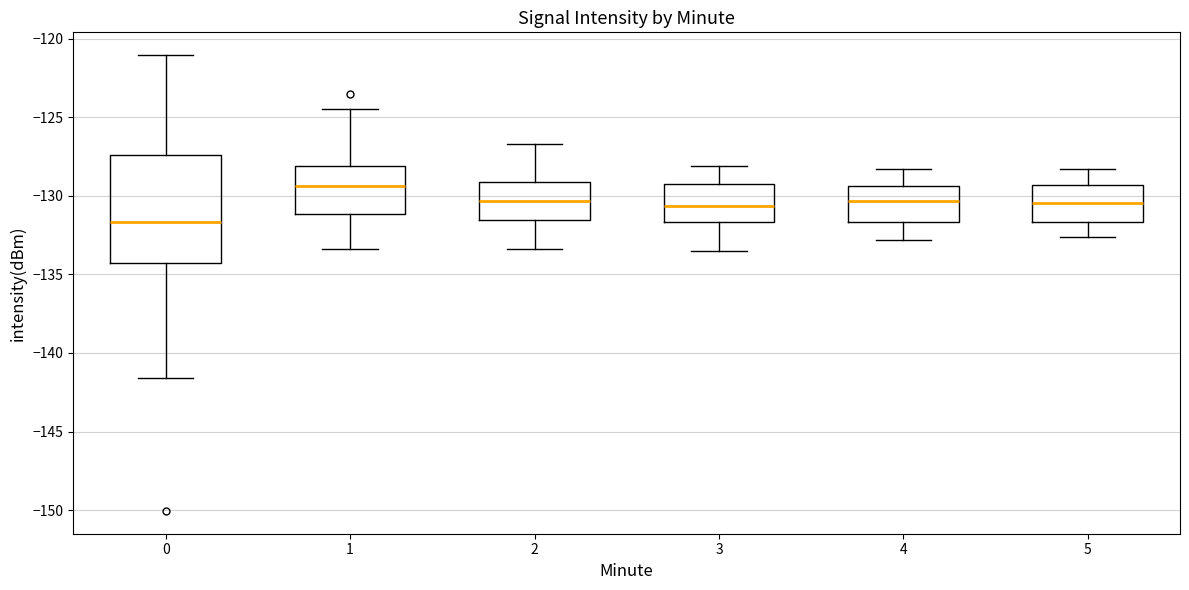

Reading left to right, transcribe this box plot: for each box, give where its median line is, the range the box spans, and where its two whiskers end, as read against the y-axis. The values are not printed on the chart, so give them approximately, as read against the axis.

0: median -131.5, box -134.5 to -127.5, whiskers -141.5 to -121.0
1: median -129.5, box -131.0 to -128.0, whiskers -133.5 to -124.5
2: median -130.5, box -131.5 to -129.0, whiskers -133.5 to -126.5
3: median -130.5, box -131.5 to -129.0, whiskers -133.5 to -128.0
4: median -130.5, box -131.5 to -129.5, whiskers -133.0 to -128.5
5: median -130.5, box -131.5 to -129.5, whiskers -132.5 to -128.5